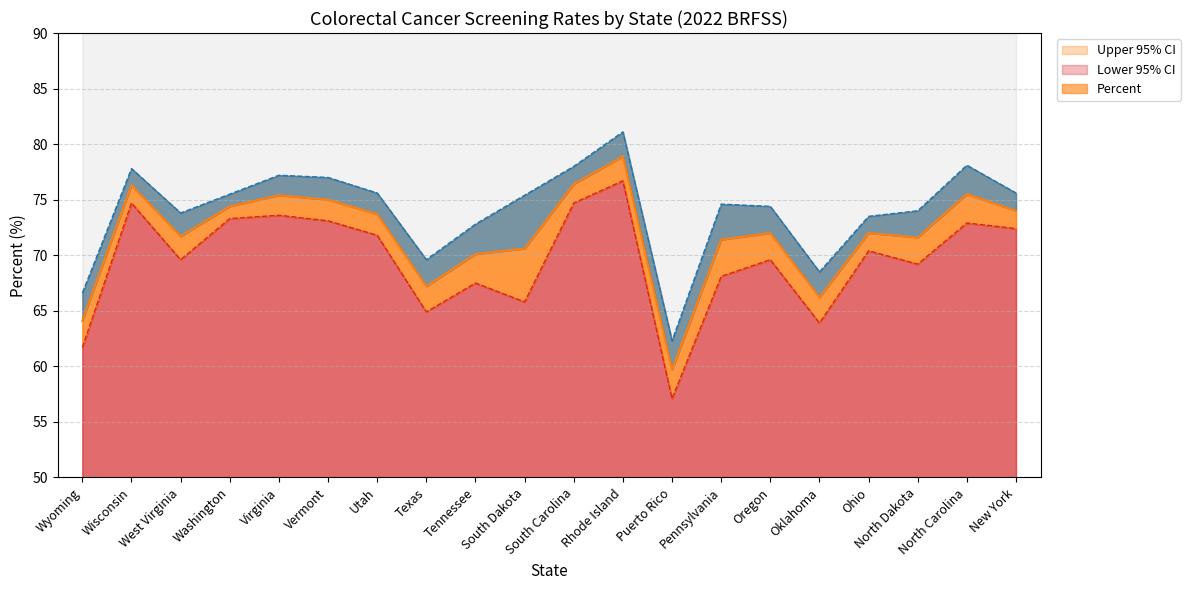

Reading right to left, extract all data points from this chart.

Percent: 74.0	75.5	71.6	72.0	66.2	72.0	71.4	59.7	78.9	76.4	70.6	70.1	67.2	73.7	75.0	75.4	74.4	71.7	76.3	64.1
Lower 95% CI: 72.4	72.9	69.2	70.4	63.9	69.6	68.1	57.1	76.7	74.7	65.8	67.5	64.9	71.8	73.1	73.6	73.3	69.6	74.7	61.7
Upper 95% CI: 75.6	78.1	74.0	73.5	68.5	74.4	74.6	62.3	81.1	78.0	75.4	72.8	69.6	75.6	77.0	77.2	75.5	73.8	77.8	66.6